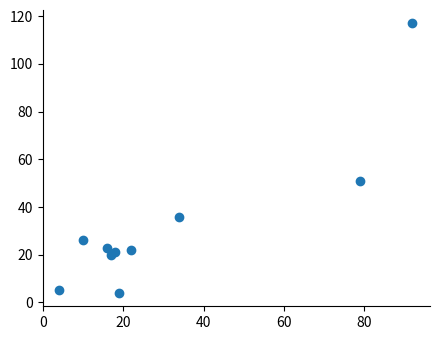

What Y value in the scatter plot is closest to 60?

51